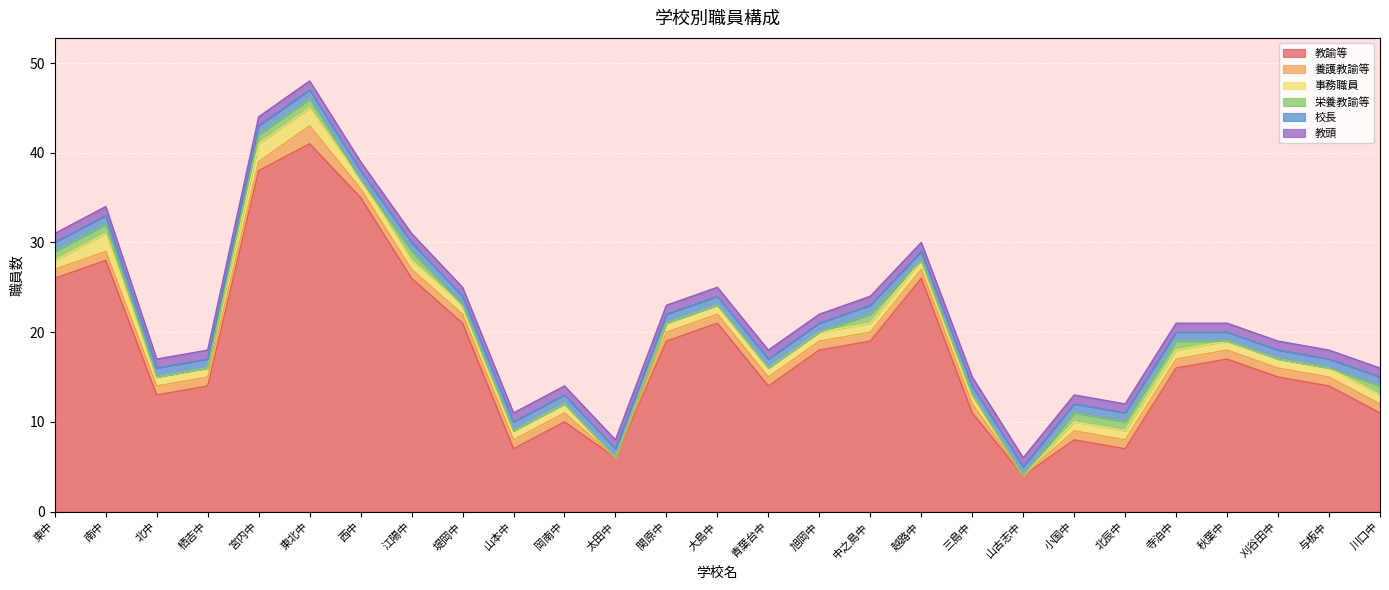

How many series are shown in this chart?

6